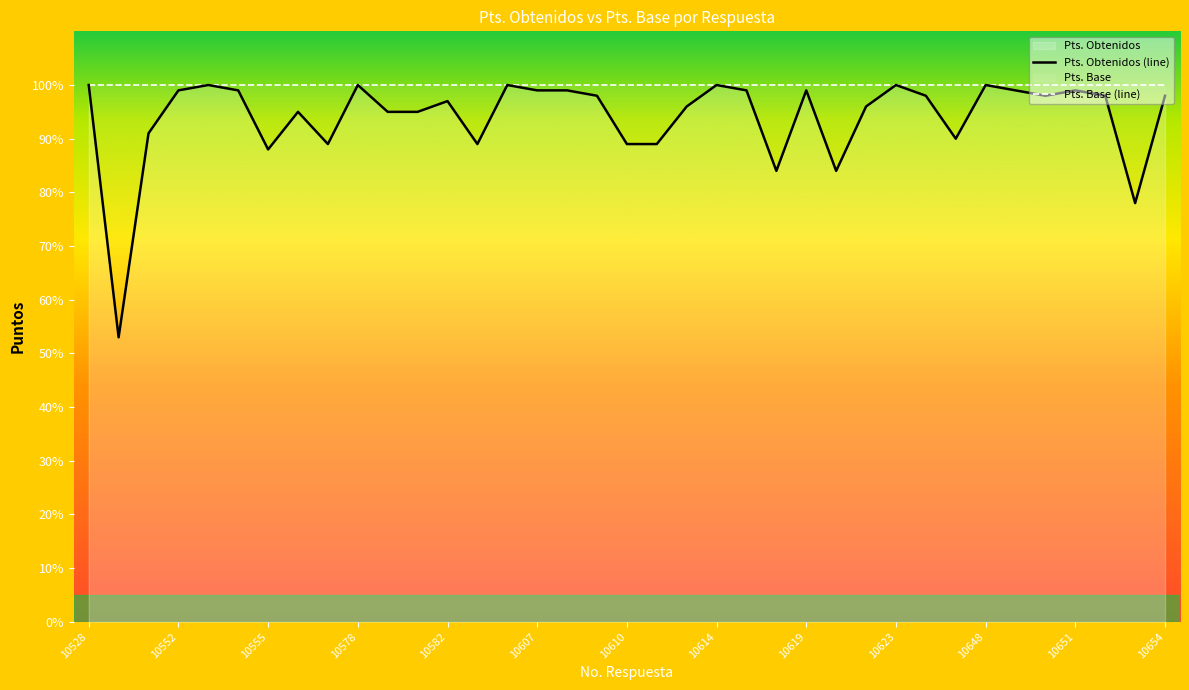

Which series changed the most between 10654 and 32?

Pts. Obtenidos (line)